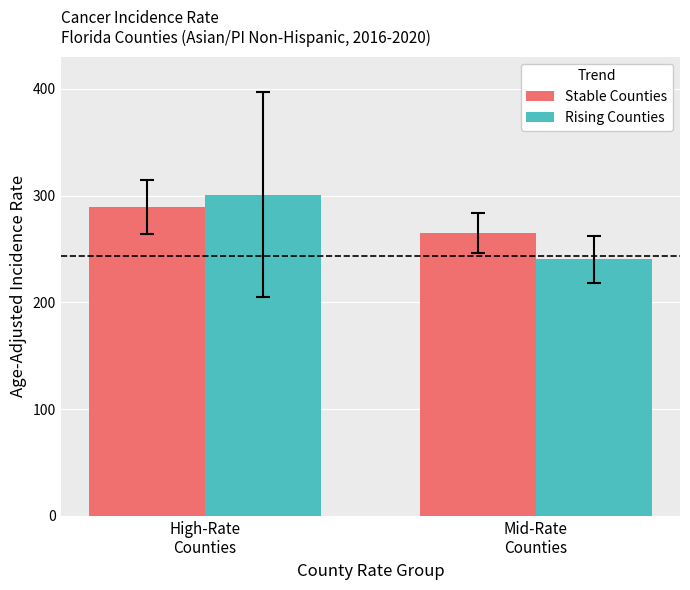

What is the sum of the Stable Counties values at Mid-Rate
Counties and High-Rate
Counties?

554.8